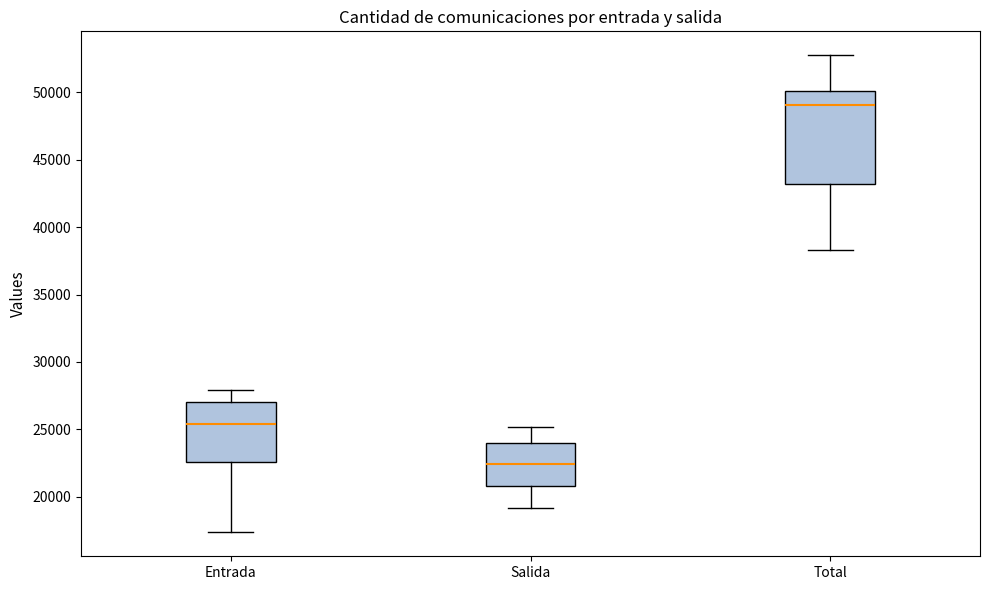

Reading left to right, read every box against the y-axis: the position of its median line, the range the box covers, and the ends of its whiskers. The values are not printed on the chart, so give them approximately, as read against the axis.

Entrada: median 25500, box 22500 to 27000, whiskers 17500 to 28000
Salida: median 22500, box 21000 to 24000, whiskers 19000 to 25000
Total: median 49000, box 43000 to 50000, whiskers 38500 to 53000